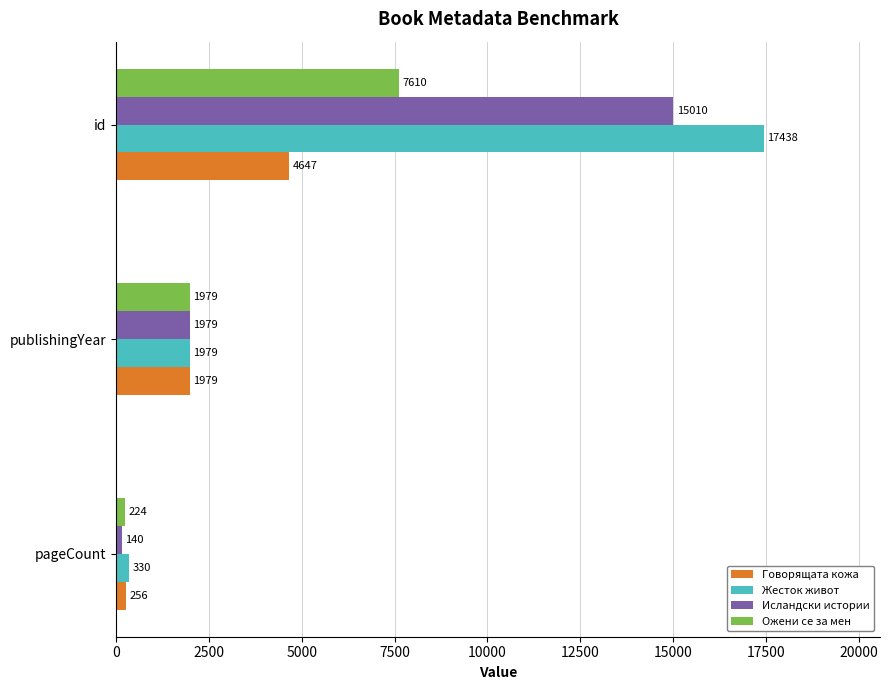

At which category is the sum across all series the highest?

id